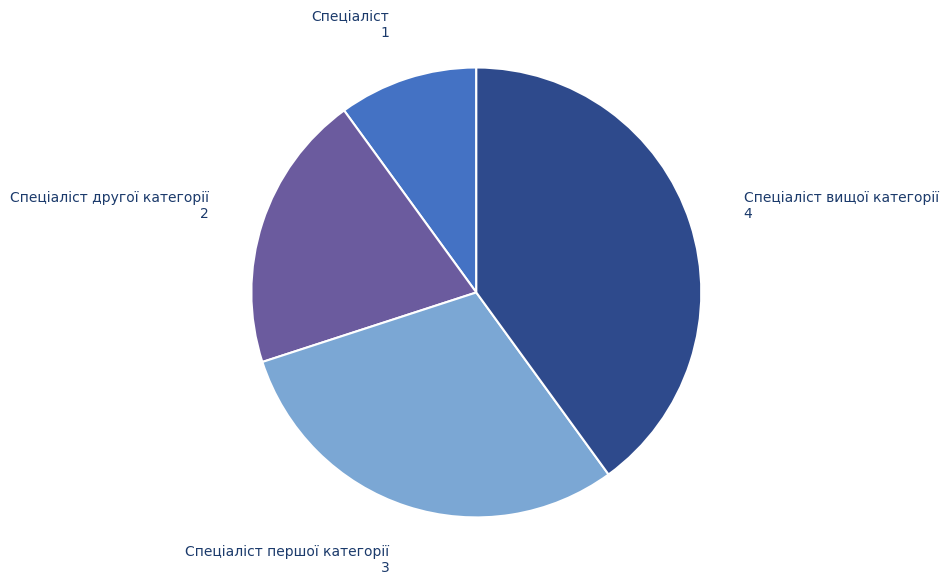

Which slice is the largest?

Спеціаліст вищої категорії